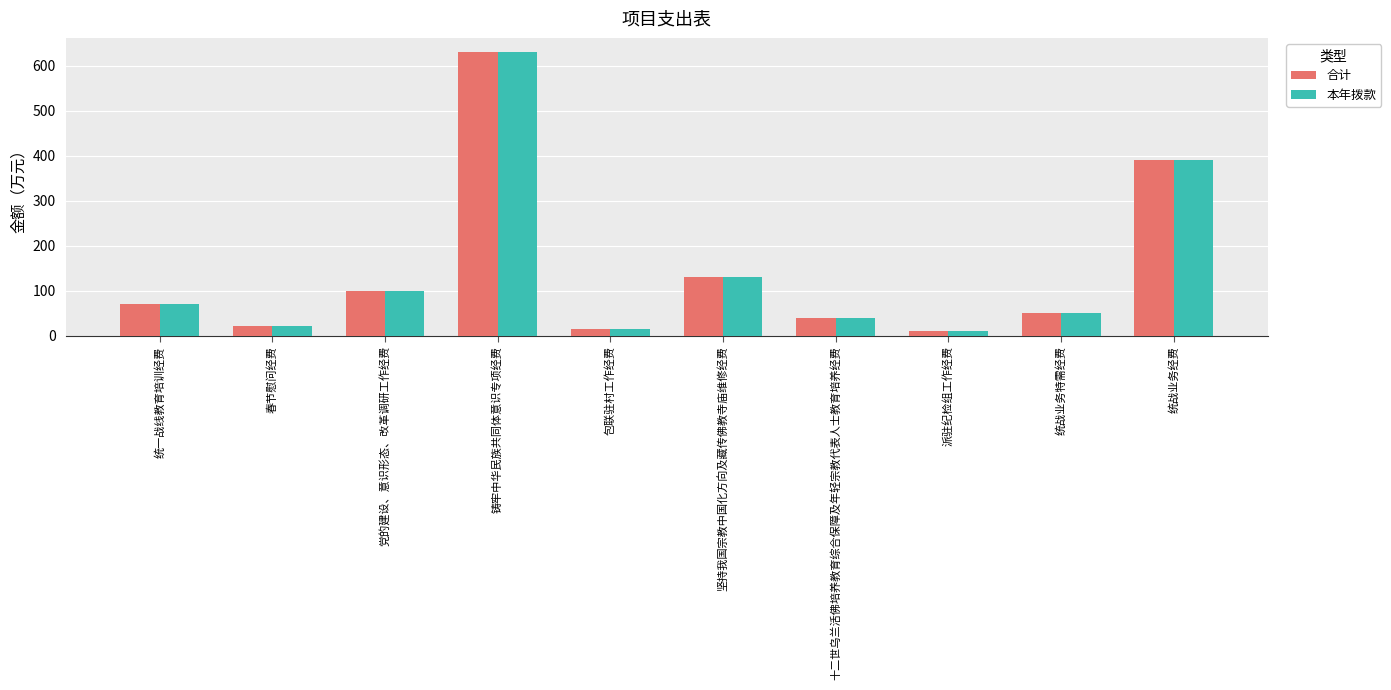

At which label does 本年拨款 reach its peak?

铸牢中华民族共同体意识专项经费